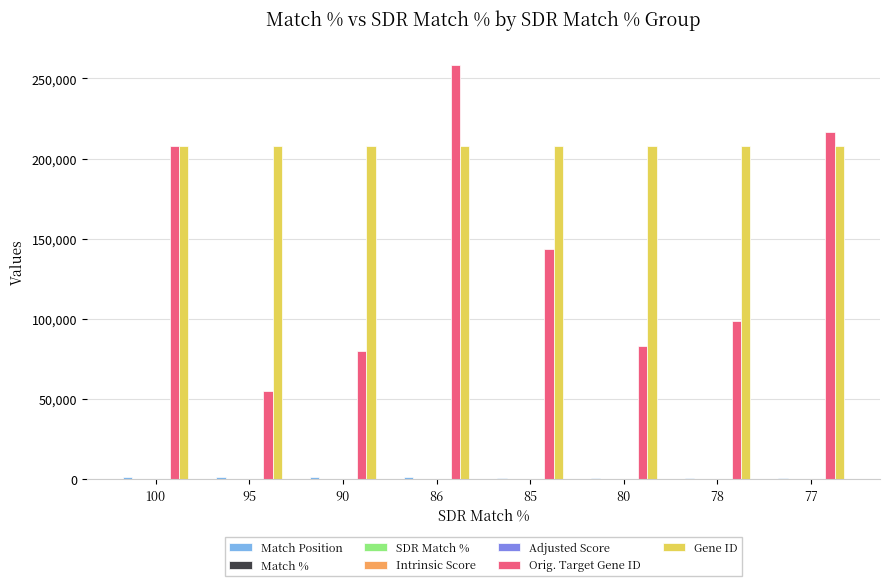

The value of Gene ID at 95 is 207920.0. True or false?

True